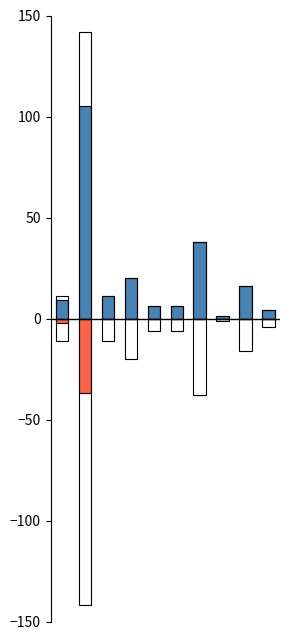

What are all the series names shown in the legend?

Disalurkan (Siswa), Pemberian Relaksasi (Siswa)